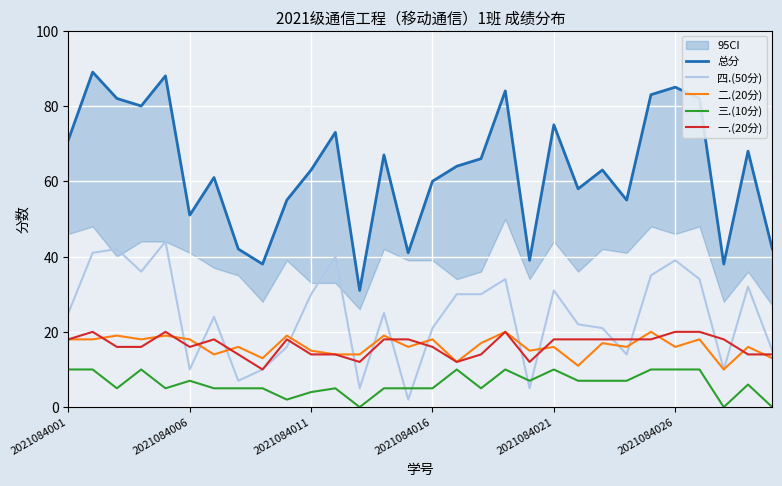

True or false: 三.(10分) and 二.(20分) intersect in this chart.

False